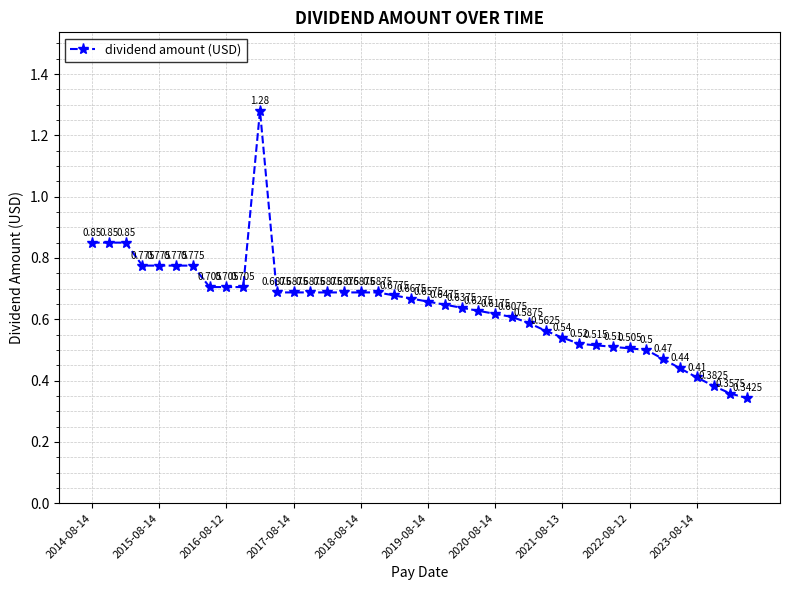

What is the difference between the maximum and minimum values?

0.9